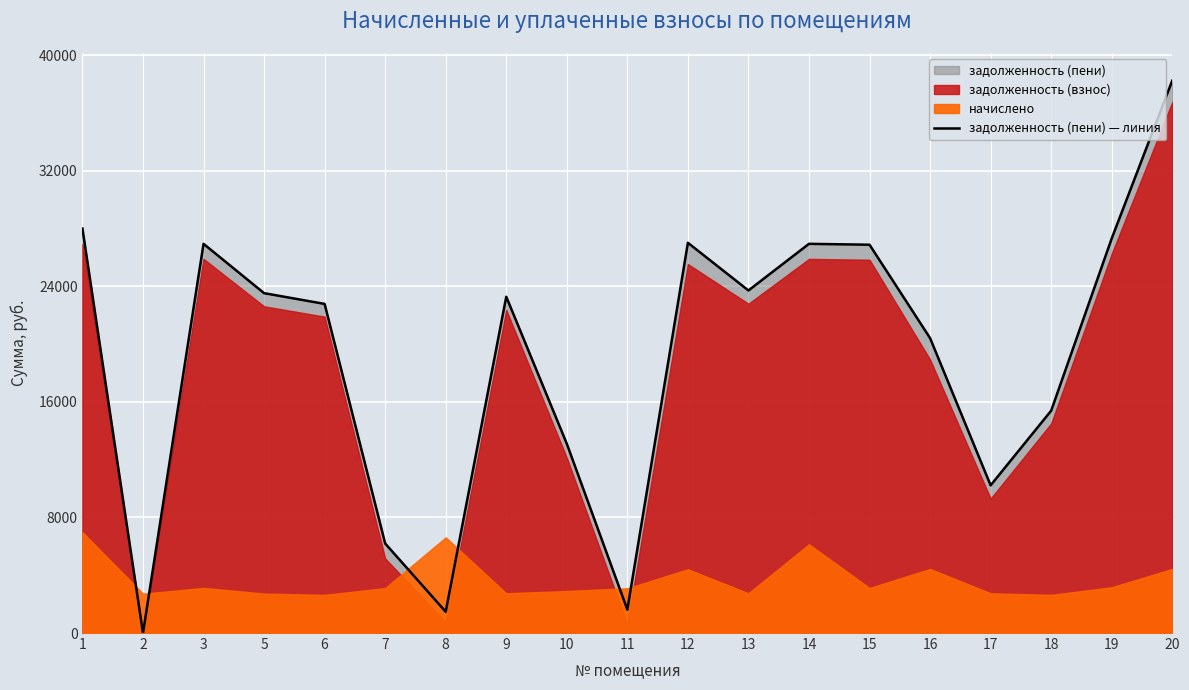

Is it true that the value at 14 is 26946.2?

True